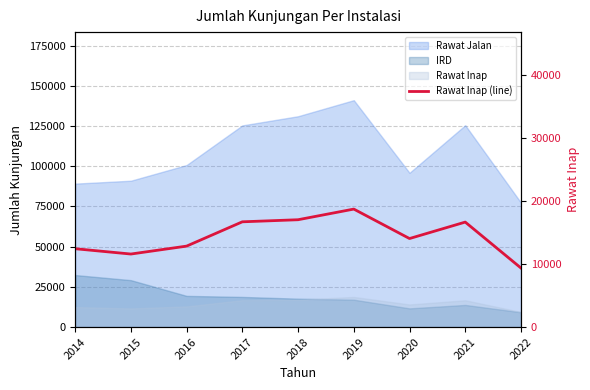

At which category does the data reach its first local peak?

2019